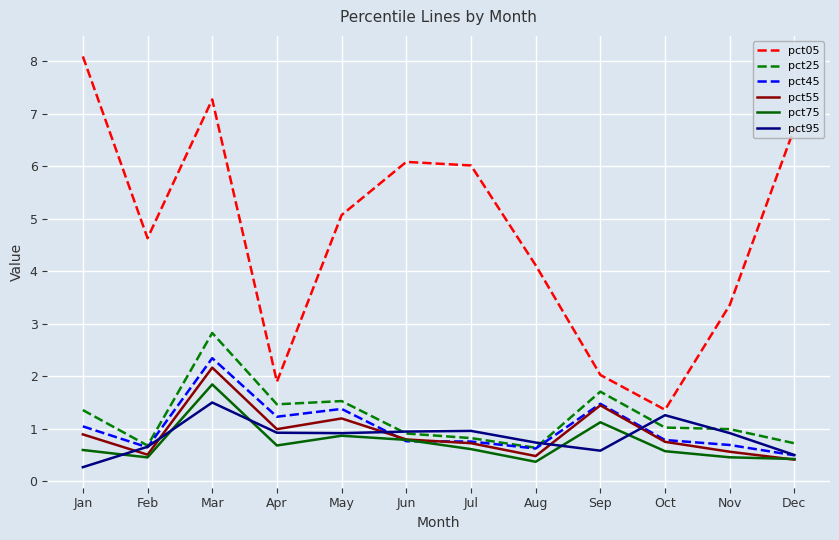

What is the difference between the highest and lowest values at Jan?

7.8